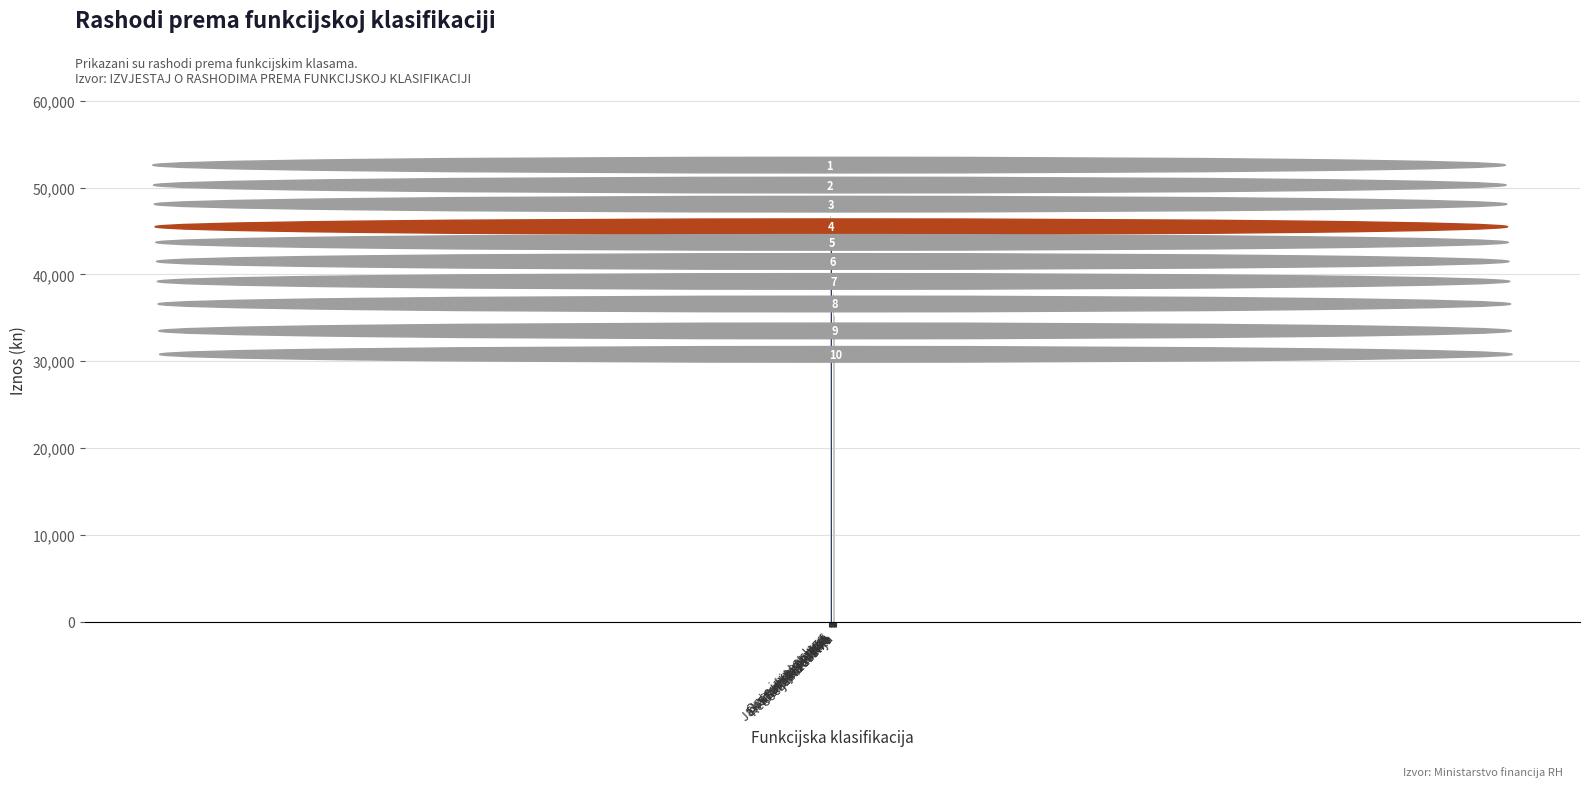

Does the chart contain any negative values?

No